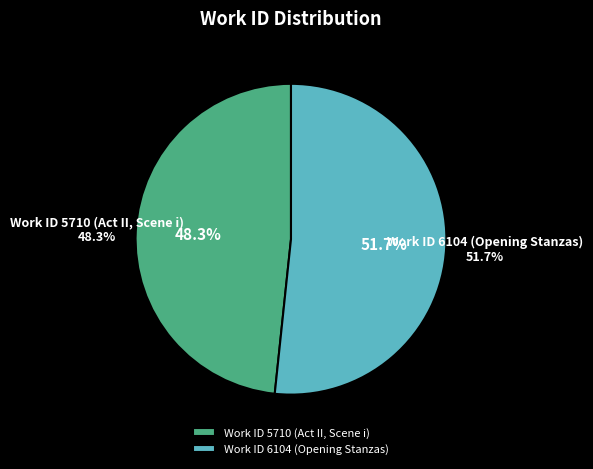

How many slices are in this pie chart?

2